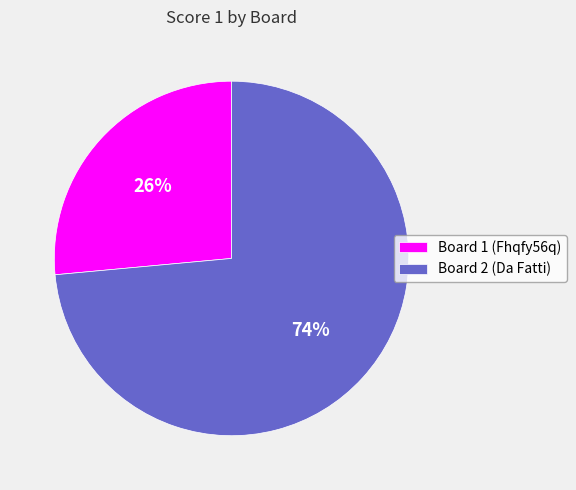

Count the number of slices in the pie.

2